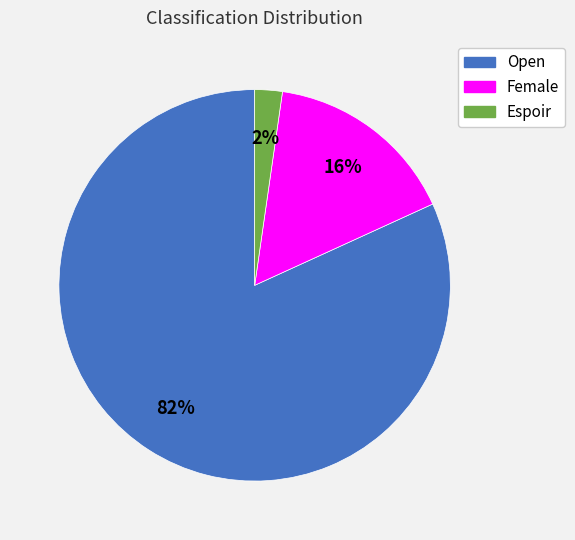

Between Open and Female, which is larger?

Open